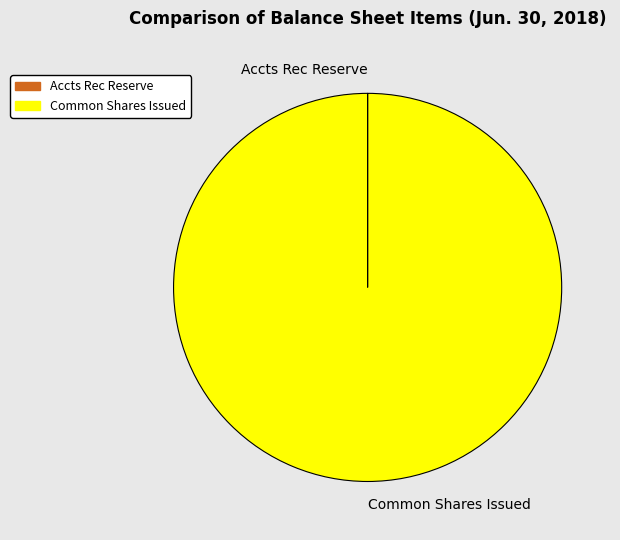

Which slice is the largest?

Common Shares Issued